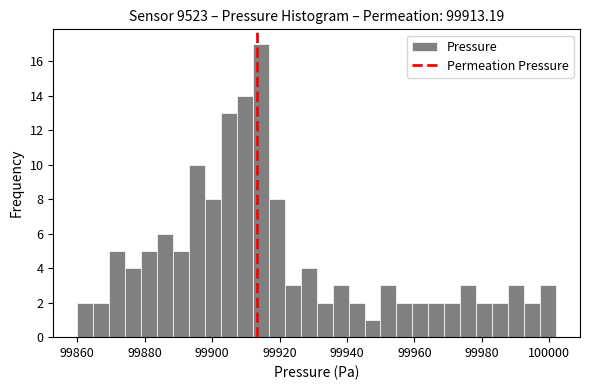

Around what value on the x-axis is the tallest bar? Give the approximate position of its centre, as read against the axis.

99914